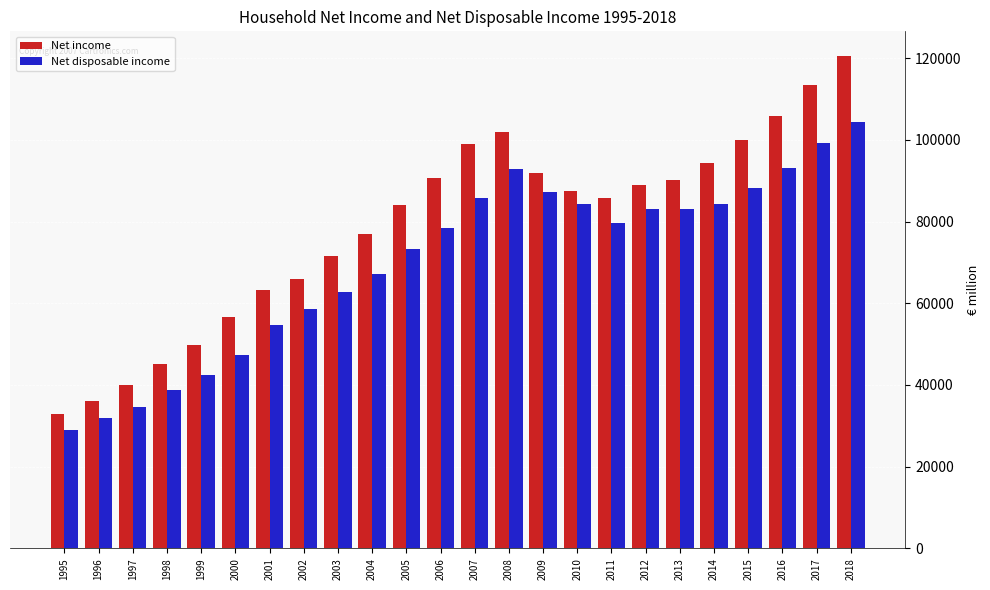

Which category has the lowest value in the Net disposable income series?

1995